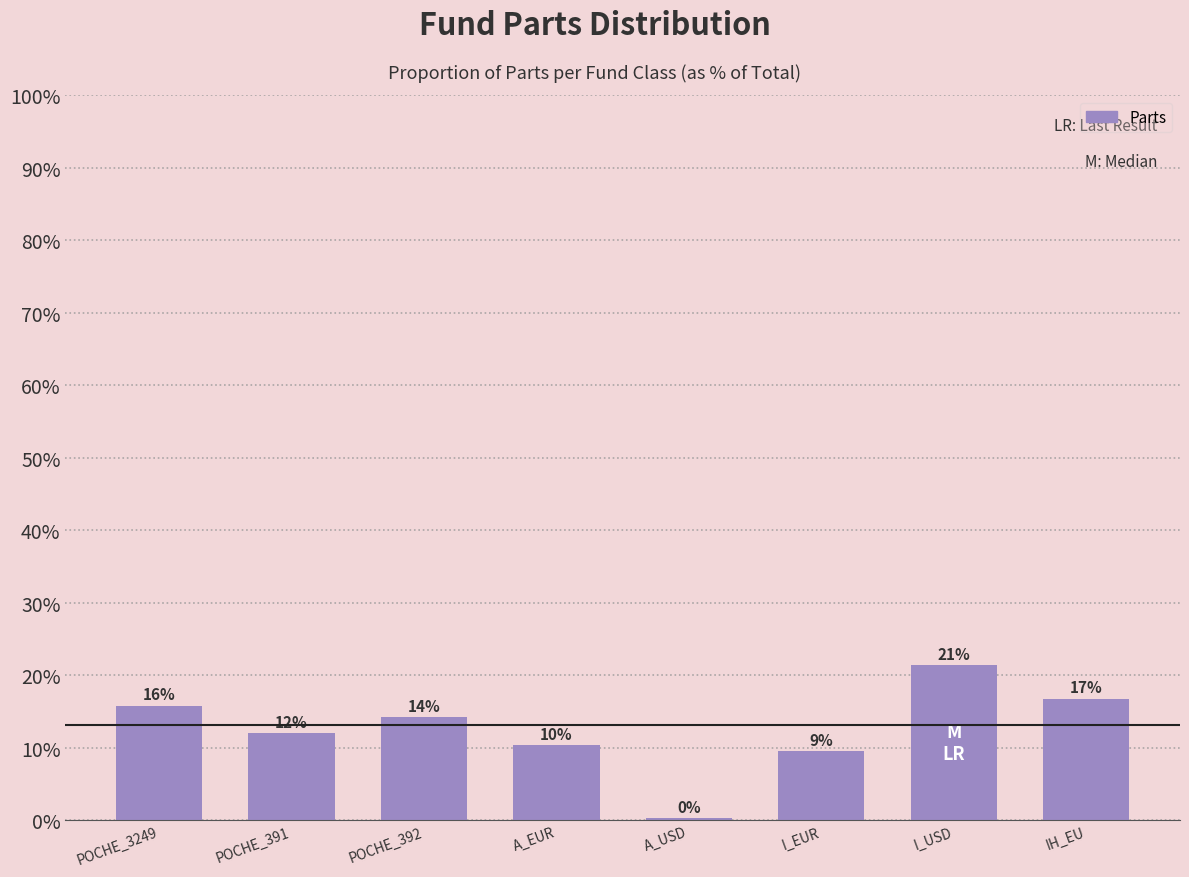

Are the bars horizontal?

No